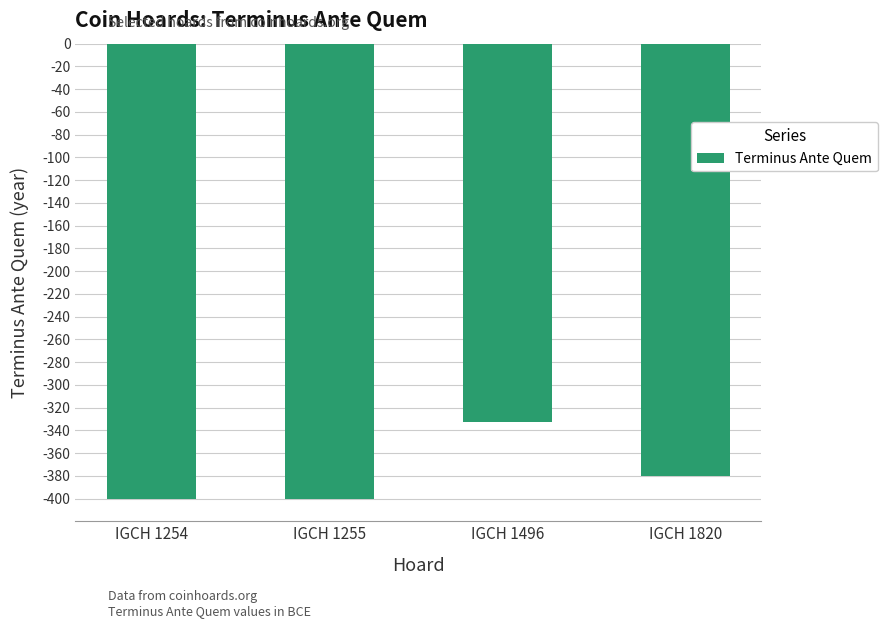

What is the minimum value shown in the chart?

-400